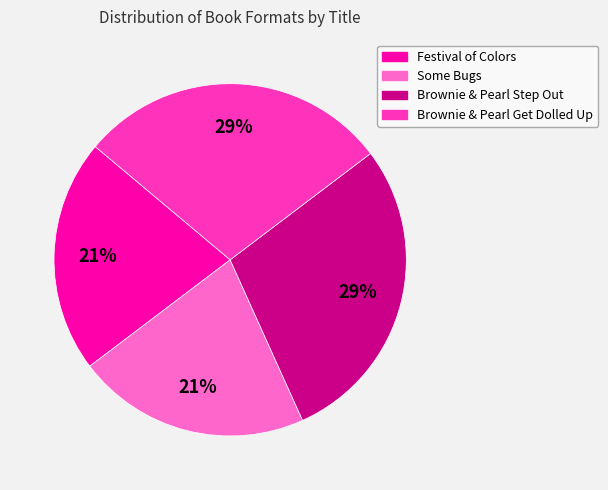

To the nearest percent, what is the combined percentage of Some Bugs and Brownie & Pearl Get Dolled Up?

50%